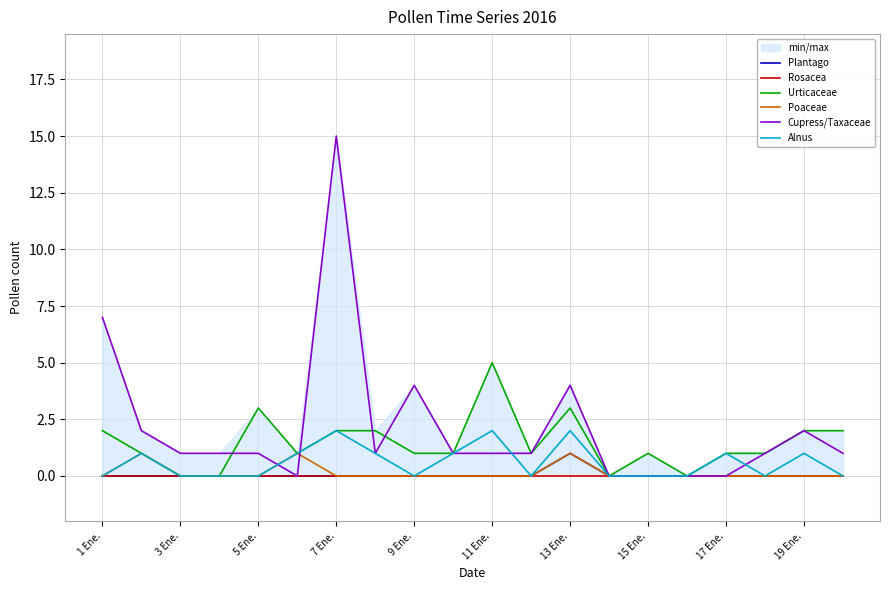

Which category has the highest value in the Cupress/Taxaceae series?

7 Ene.